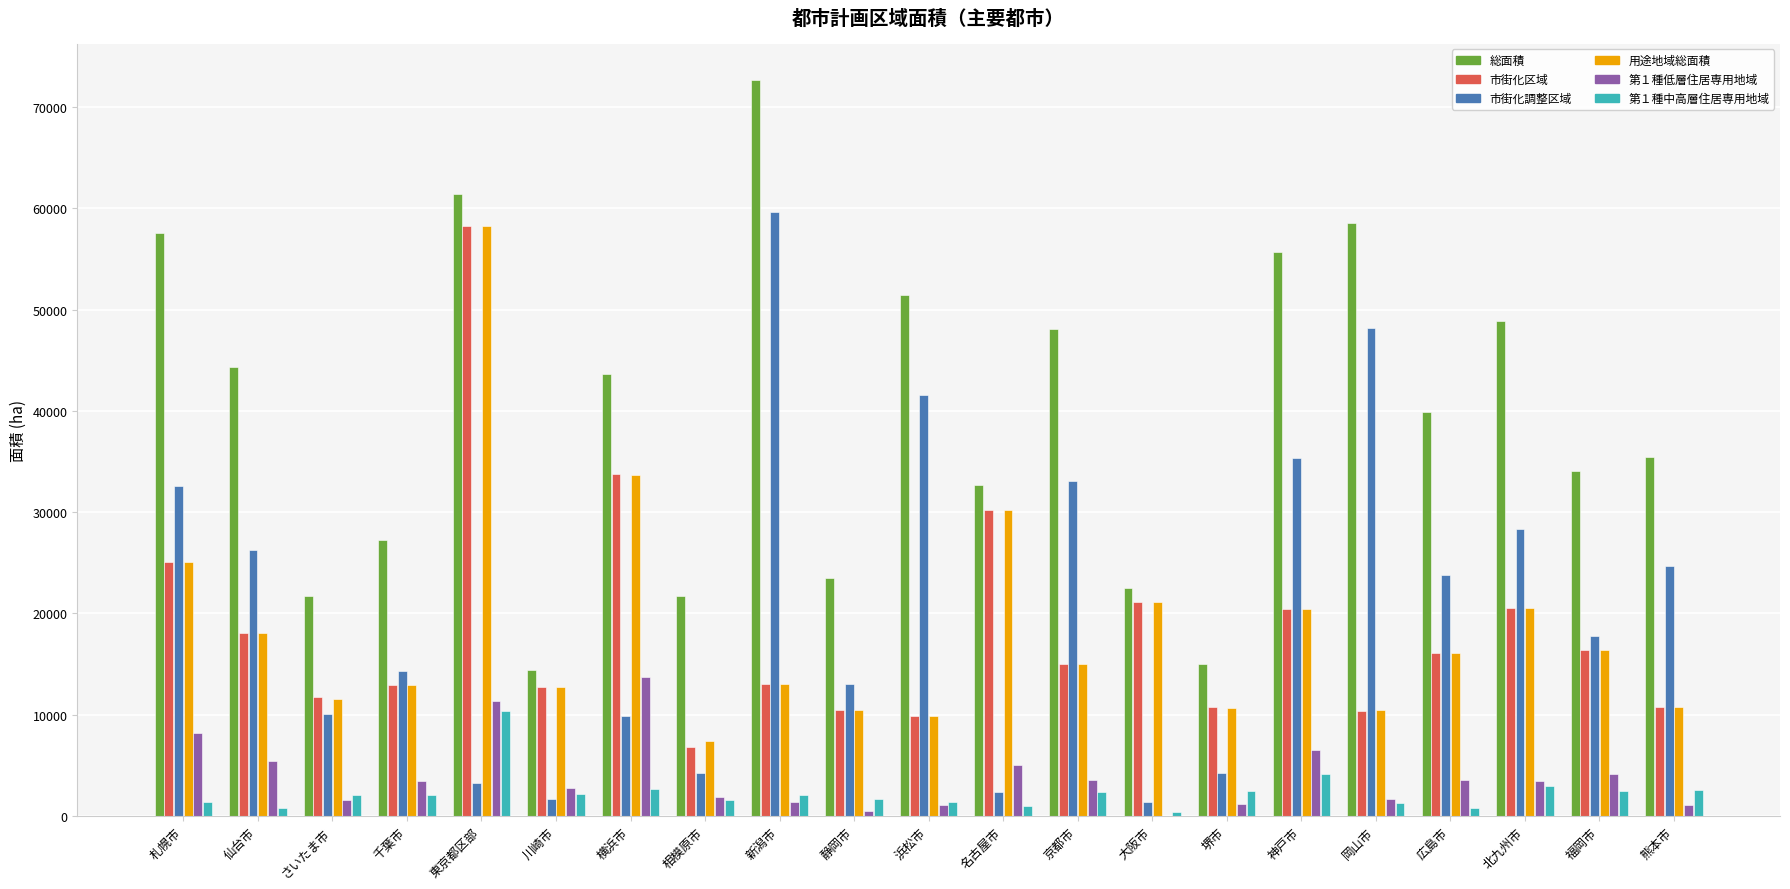

At which label does 第１種低層住居専用地域 reach its peak?

横浜市